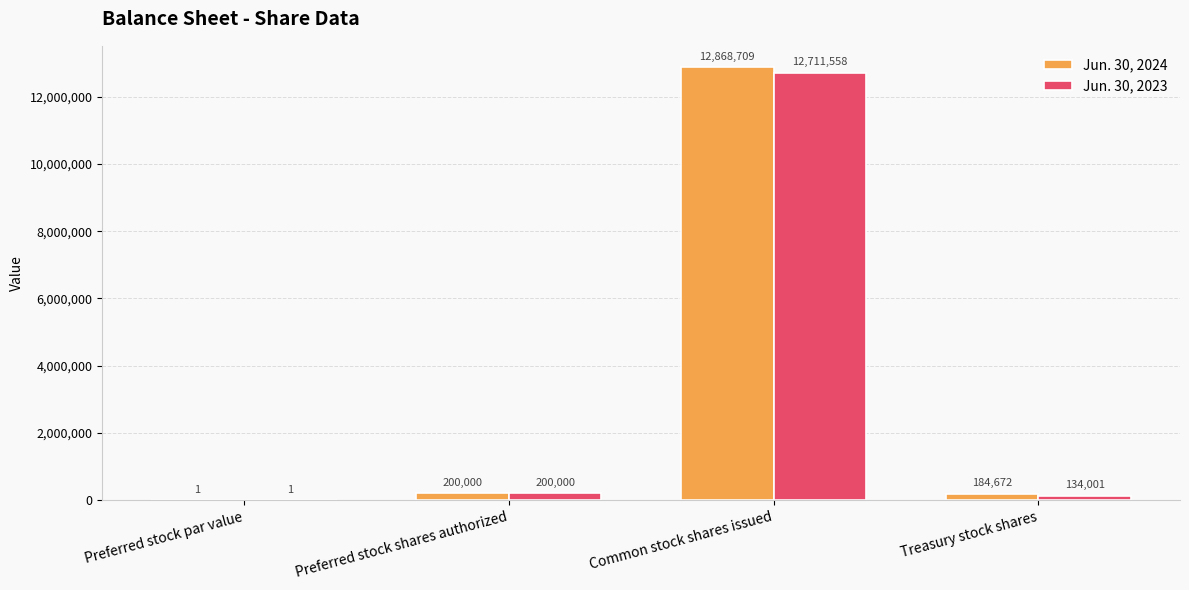

What are all the series names shown in the legend?

Jun. 30, 2024, Jun. 30, 2023